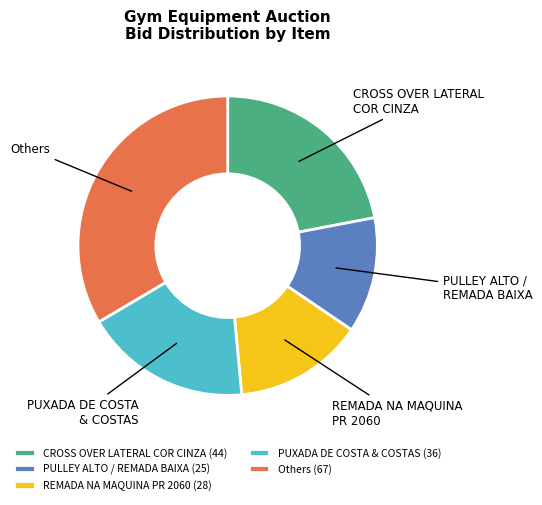

Do CROSS OVER LATERAL COR CINZA and PULLEY ALTO / REMADA BAIXA together represent more than half of the pie?

No